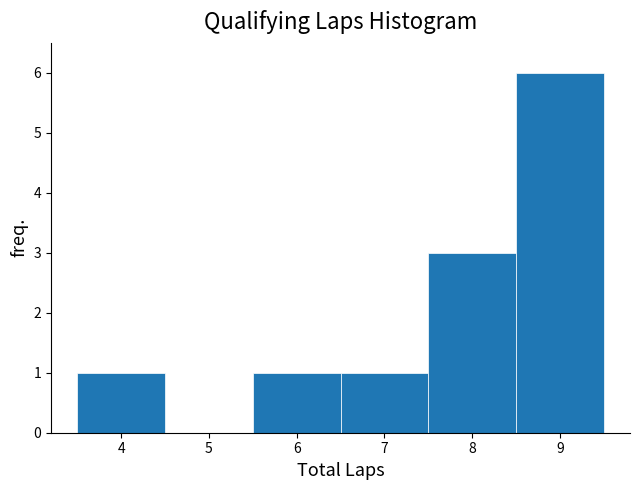

Reading left to right, transcribe this chart: for each bar, give the range it covers on the x-axis and its height. The values are not printed on the chart, so give them approximately, as read against the axis.

3.5 to 4.5: 1
4.5 to 5.5: 0
5.5 to 6.5: 1
6.5 to 7.5: 1
7.5 to 8.5: 3
8.5 to 9.5: 6